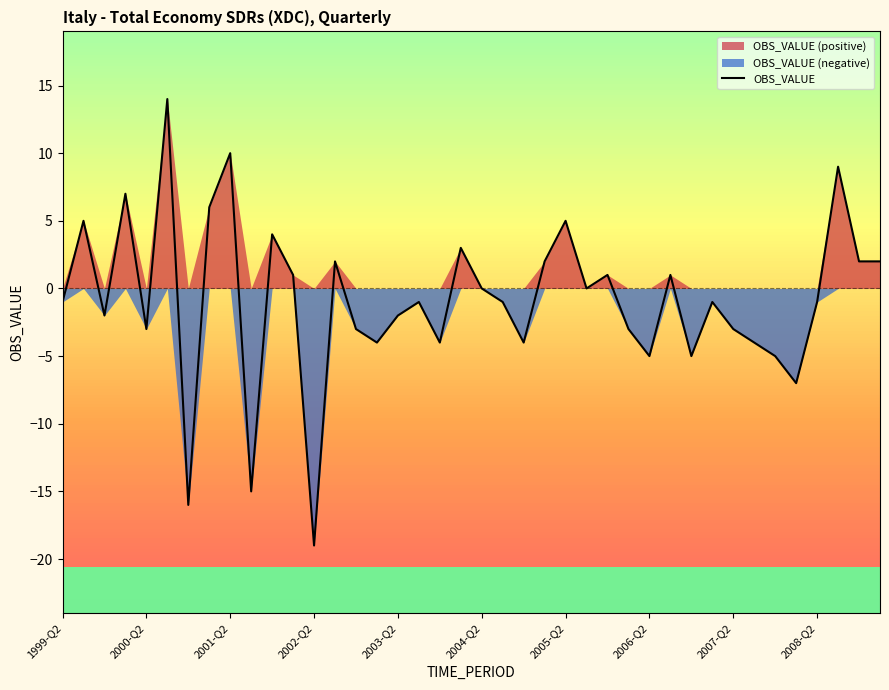

What is the maximum value for OBS_VALUE?

14